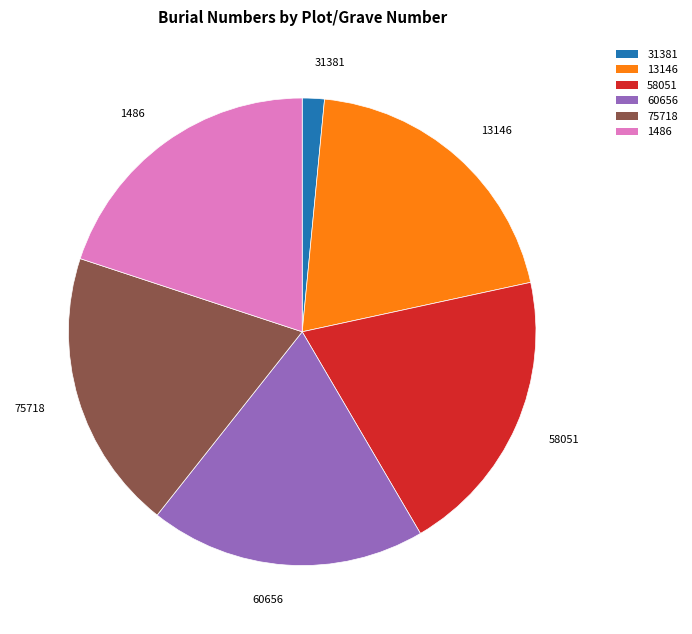

Combined, do 60656 and 58051 account for over 50%?

No